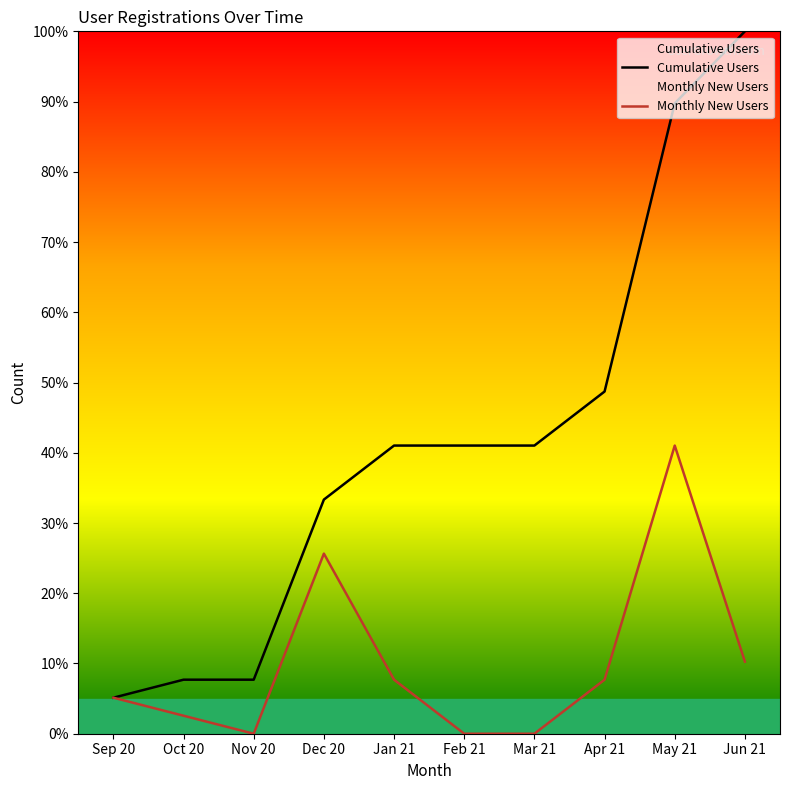

What is the highest value of the Monthly New Users series?

41.0